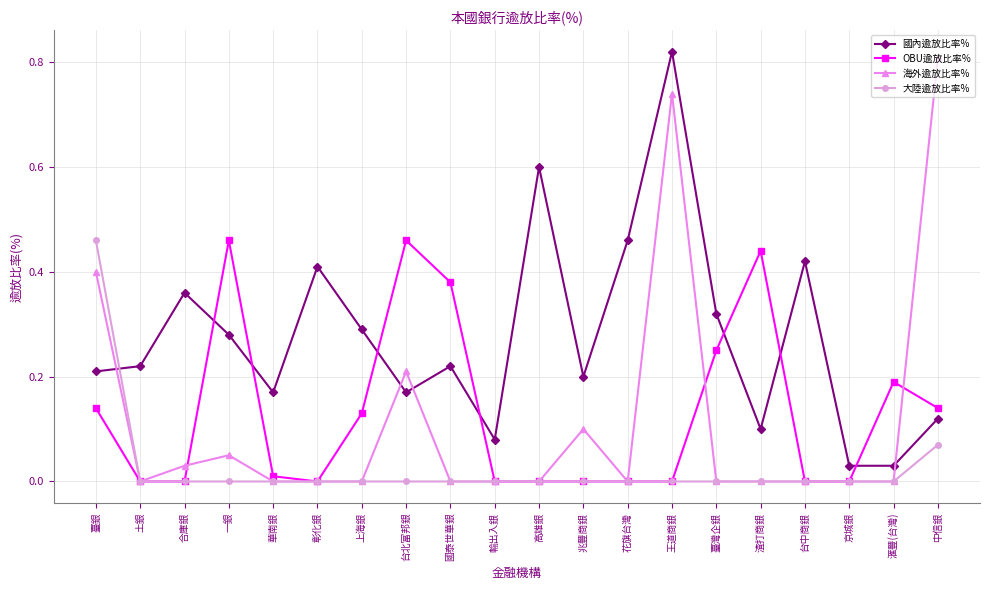

How many times do OBU逾放比率% and 國內逾放比率% cross each other?

7